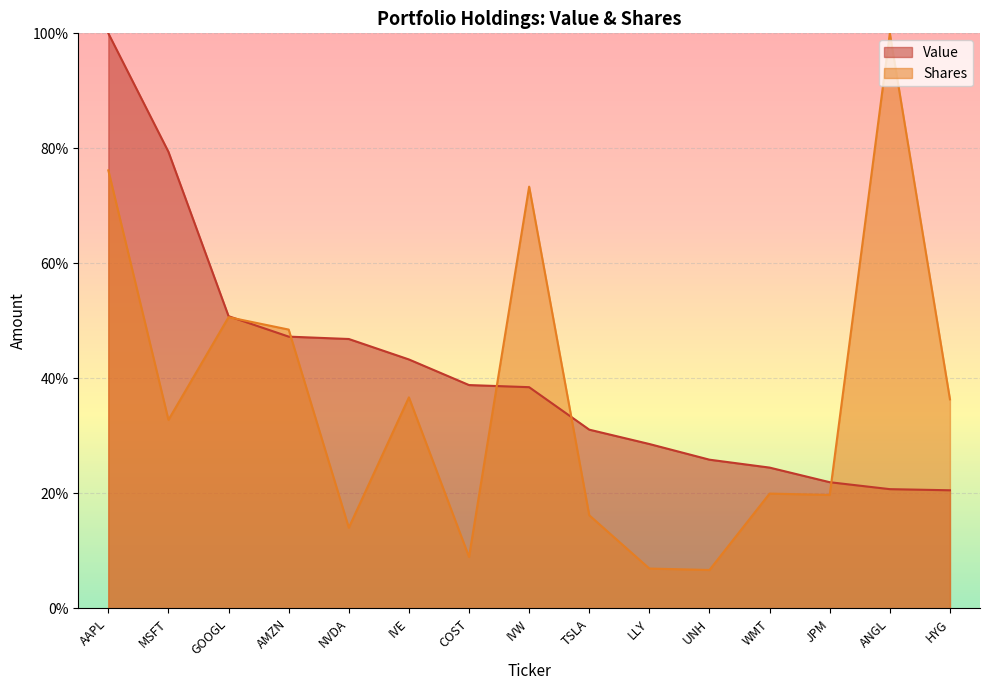

How many times do Shares and Value cross each other?

5